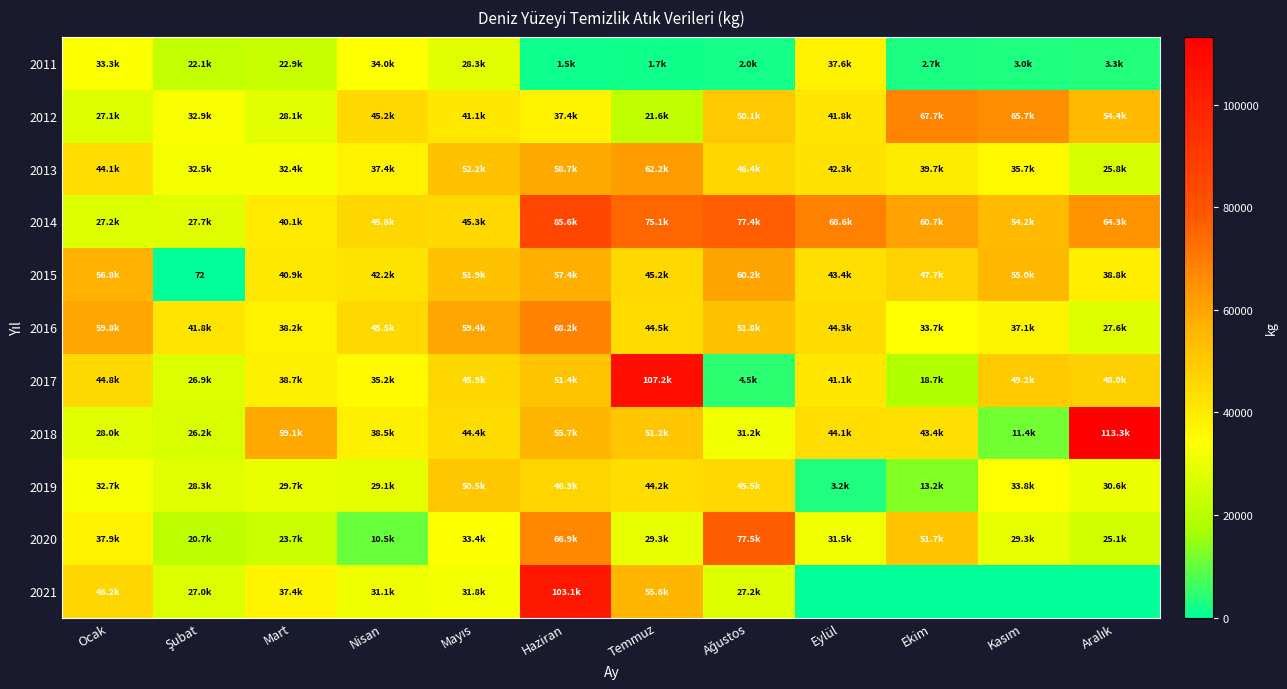

Which series changed the most between Ocak and Aralık?

2018